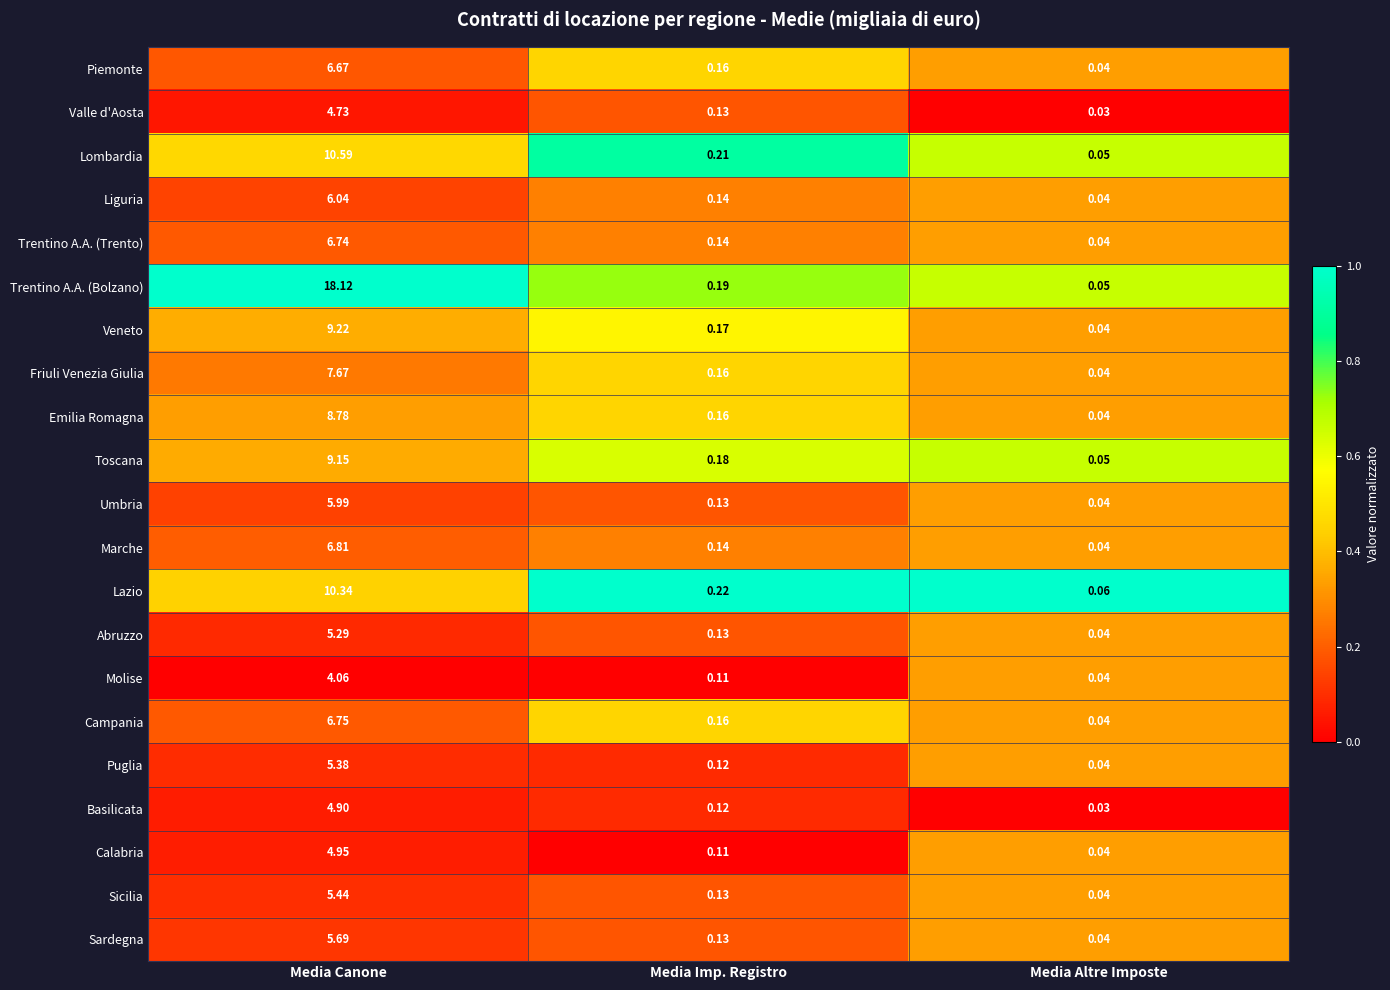

Where is Trentino A.A. (Bolzano) nearest to the value 9?

Media Imp. Registro